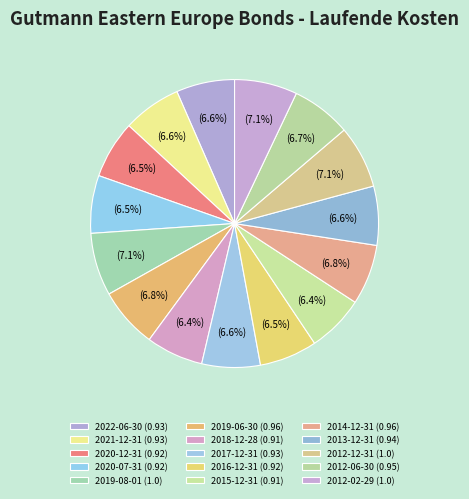

Is it true that 2020-12-31 is 6% of the pie?

True